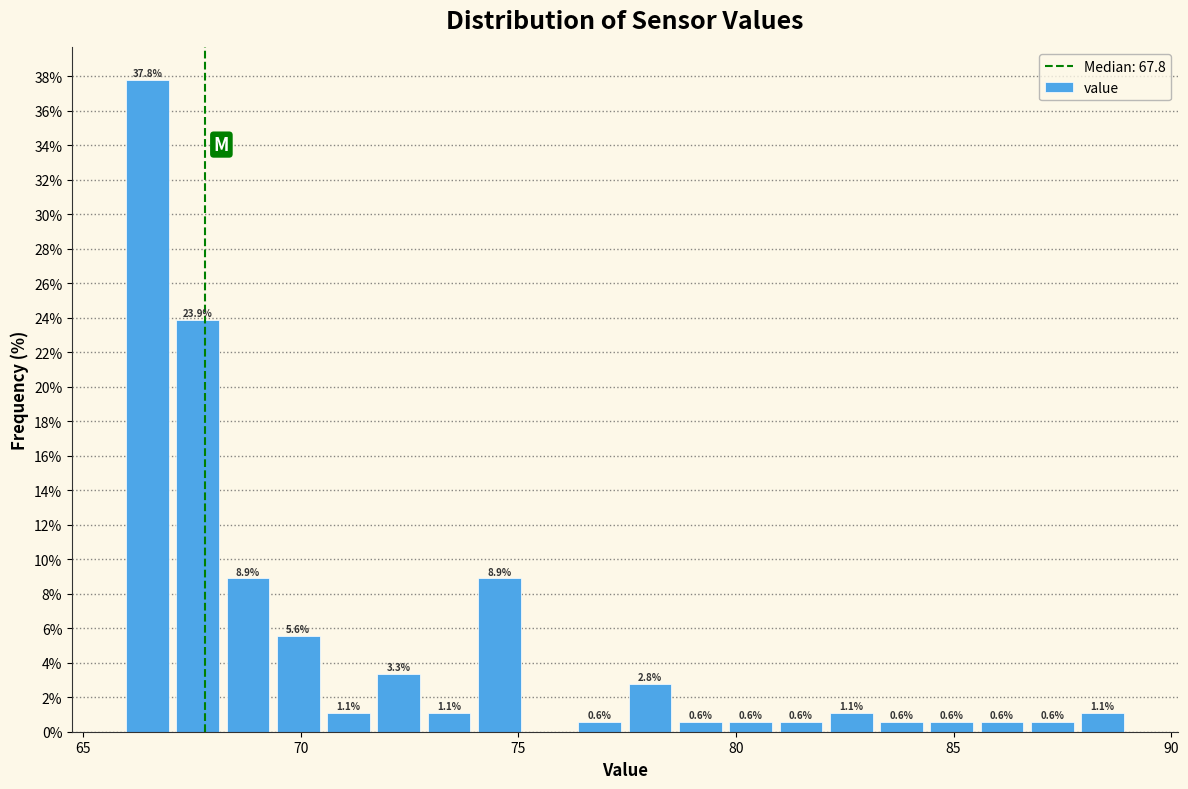

Around what value on the x-axis is the tallest bar? Give the approximate position of its centre, as read against the axis.

66.5